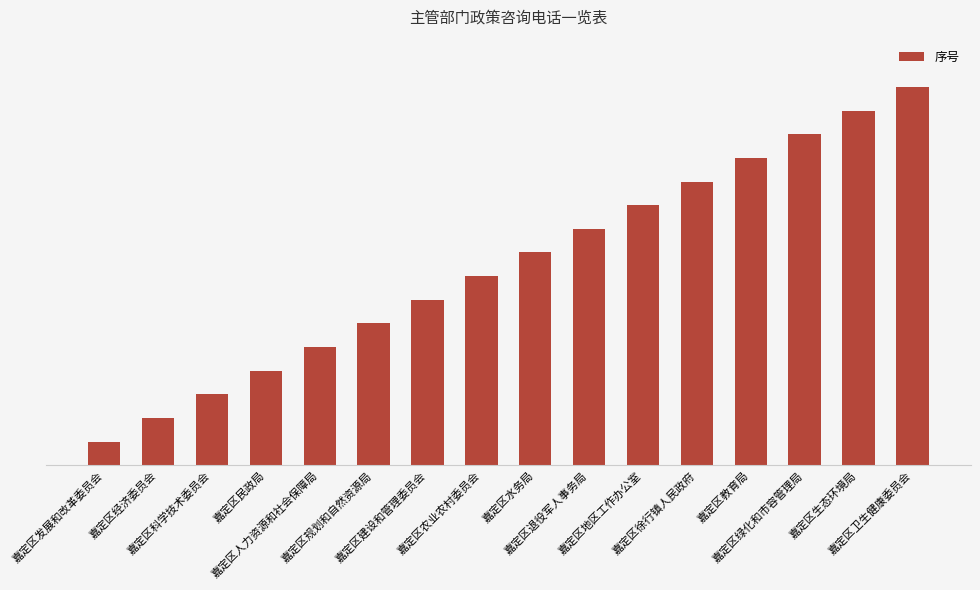

What is the change in value from 嘉定区规划和自然资源局 to 嘉定区农业农村委员会?

+2